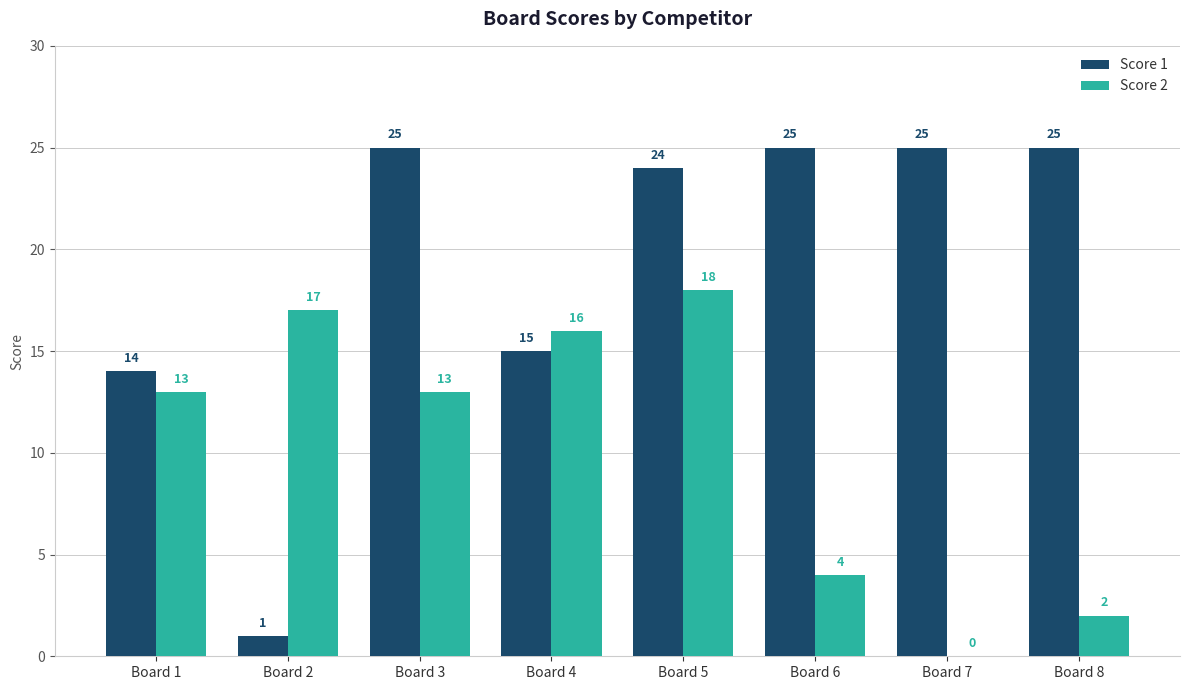

How many groups of bars are there?

8